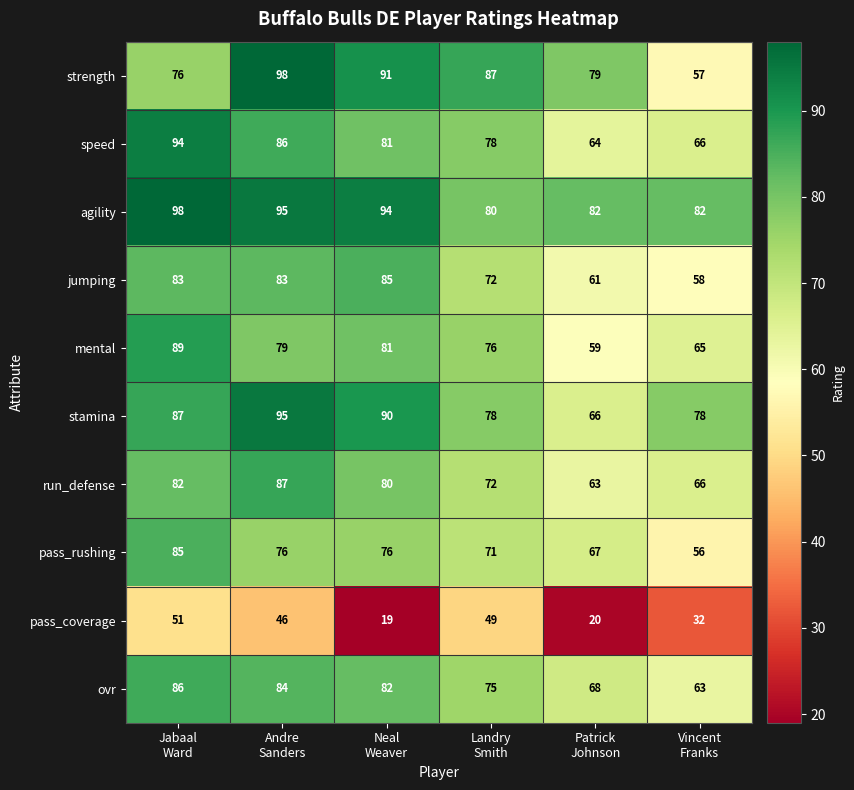

Which series has the largest range (max minus min)?

strength